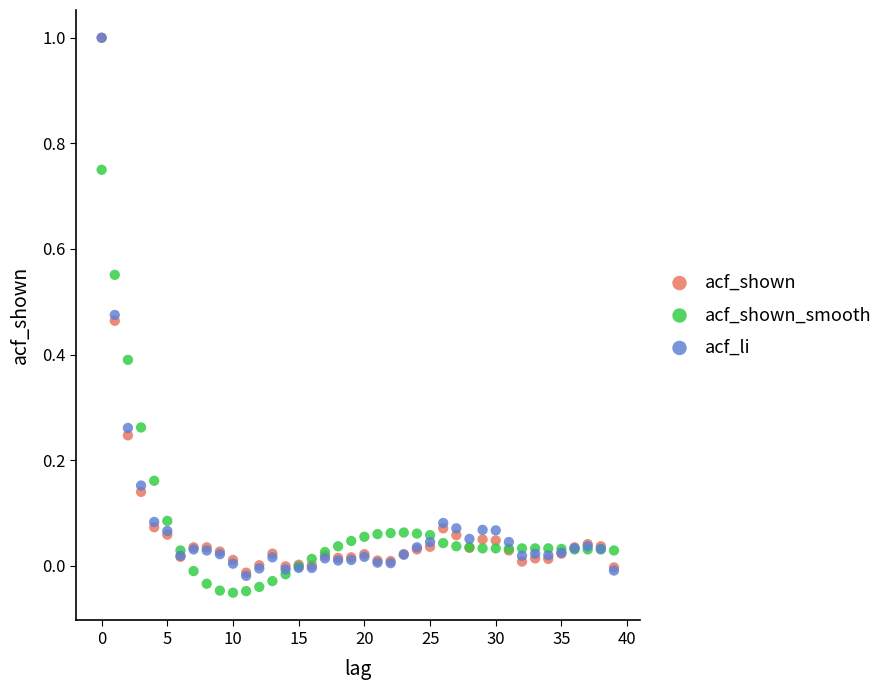

Which series has the widest spread of Y values?

acf_li